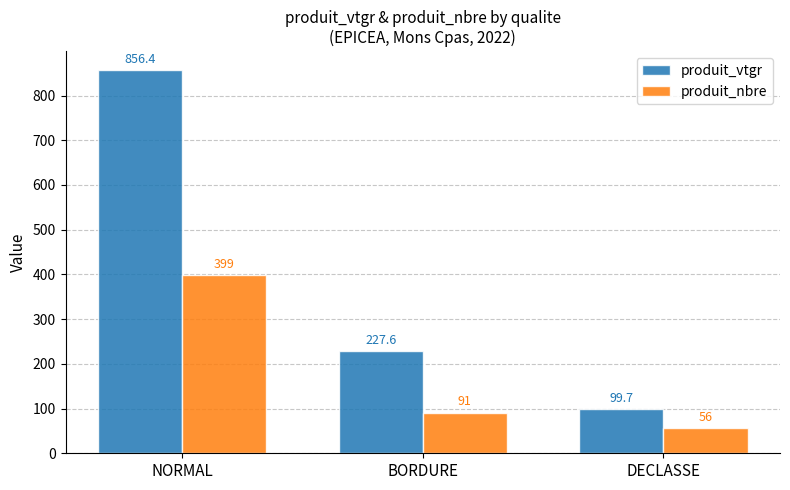

Reading right to left, list all the values displayed in this chart.

produit_vtgr: 99.7	227.6	856.4
produit_nbre: 56.0	91.0	399.0